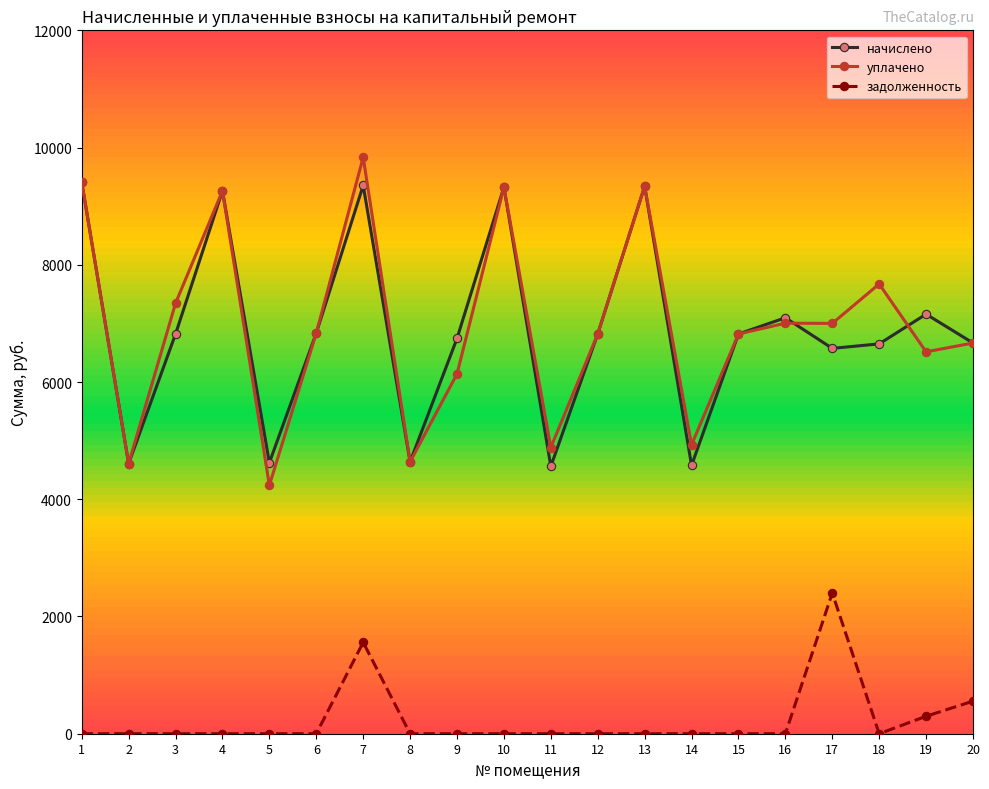

Does the chart have visible grid lines?

No